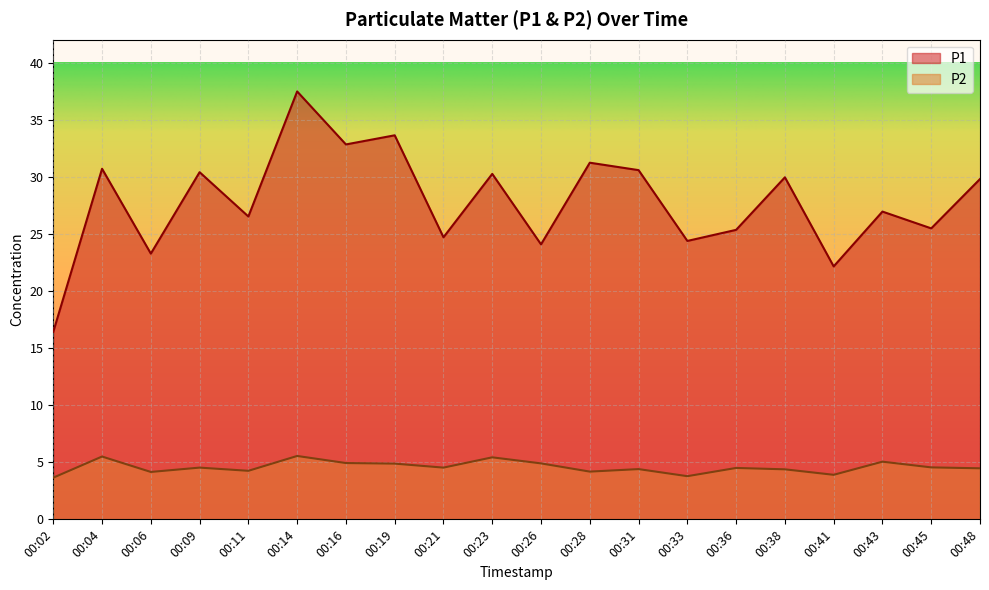

Between 00:09 and 00:21, which series saw the biggest shift?

P1